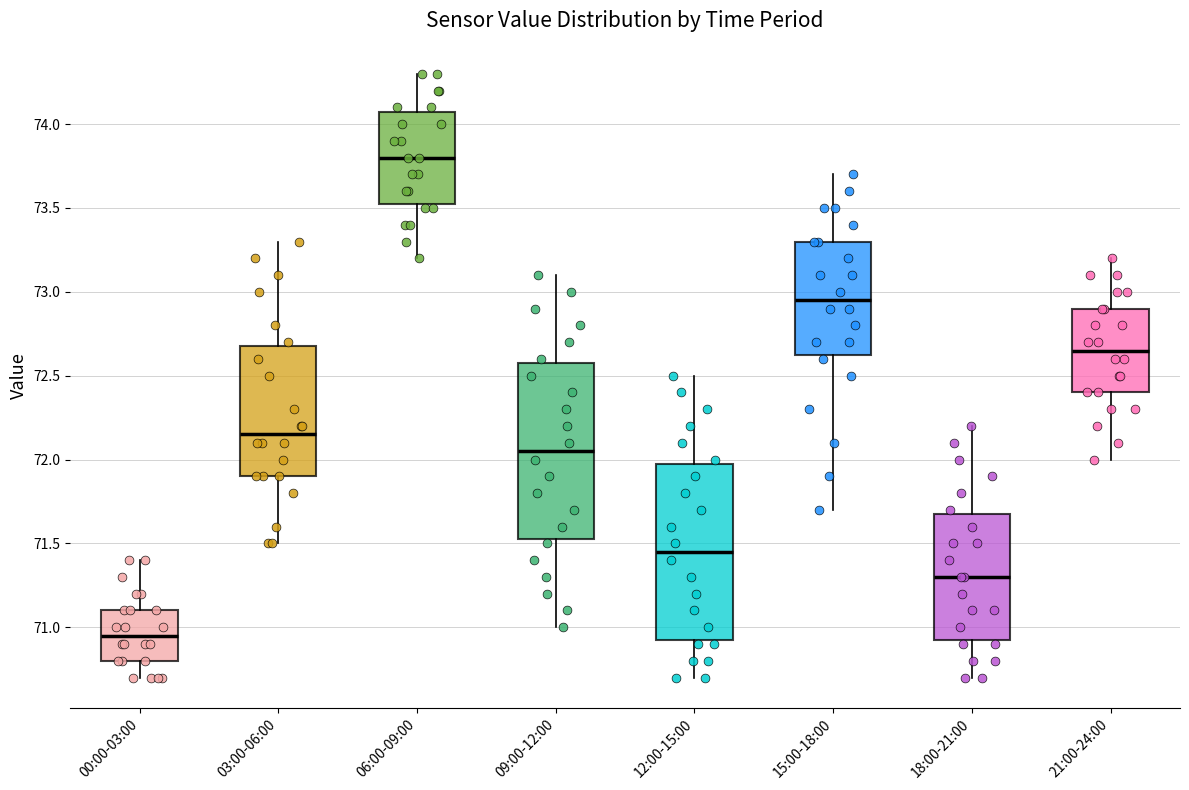

Reading left to right, read every box against the y-axis: the position of its median line, the range the box covers, and the ends of its whiskers. The values are not printed on the chart, so give them approximately, as read against the axis.

00:00-03:00: median 70.95, box 70.80 to 71.10, whiskers 70.70 to 71.40
03:00-06:00: median 72.15, box 71.90 to 72.70, whiskers 71.50 to 73.30
06:00-09:00: median 73.80, box 73.55 to 74.10, whiskers 73.20 to 74.30
09:00-12:00: median 72.05, box 71.55 to 72.60, whiskers 71.00 to 73.10
12:00-15:00: median 71.45, box 70.95 to 72.00, whiskers 70.70 to 72.50
15:00-18:00: median 72.95, box 72.65 to 73.30, whiskers 71.70 to 73.70
18:00-21:00: median 71.30, box 70.95 to 71.70, whiskers 70.70 to 72.20
21:00-24:00: median 72.65, box 72.40 to 72.90, whiskers 72.00 to 73.20